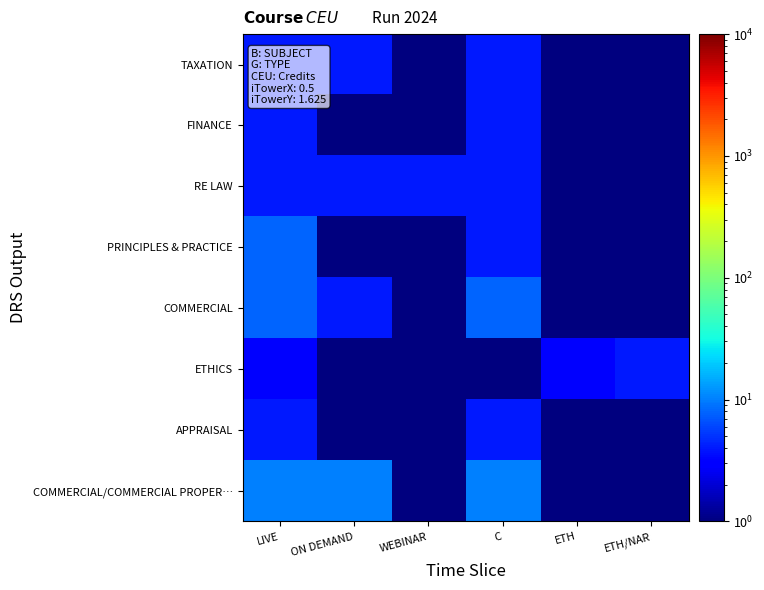

Reading left to right, what are all the values shown in this chart?

TAXATION: LIVE=4.0	ON DEMAND=4.0	WEBINAR=0.5	C=4.0	ETH=0.5	ETH/NAR=0.5
FINANCE: LIVE=4.0	ON DEMAND=0.5	WEBINAR=0.5	C=4.0	ETH=0.5	ETH/NAR=0.5
RE LAW: LIVE=4.0	ON DEMAND=4.0	WEBINAR=4.0	C=4.0	ETH=0.5	ETH/NAR=0.5
PRINCIPLES & PRACTICE: LIVE=8.0	ON DEMAND=0.5	WEBINAR=0.5	C=4.0	ETH=0.5	ETH/NAR=0.5
COMMERCIAL: LIVE=8.0	ON DEMAND=4.0	WEBINAR=0.5	C=8.0	ETH=0.5	ETH/NAR=0.5
ETHICS: LIVE=3.0	ON DEMAND=0.5	WEBINAR=0.5	C=0.5	ETH=3.0	ETH/NAR=4.0
APPRAISAL: LIVE=4.0	ON DEMAND=0.5	WEBINAR=0.5	C=4.0	ETH=0.5	ETH/NAR=0.5
COMMERCIAL/COMMERCIAL PROPER…: LIVE=10.0	ON DEMAND=10.0	WEBINAR=0.5	C=10.0	ETH=0.5	ETH/NAR=0.5